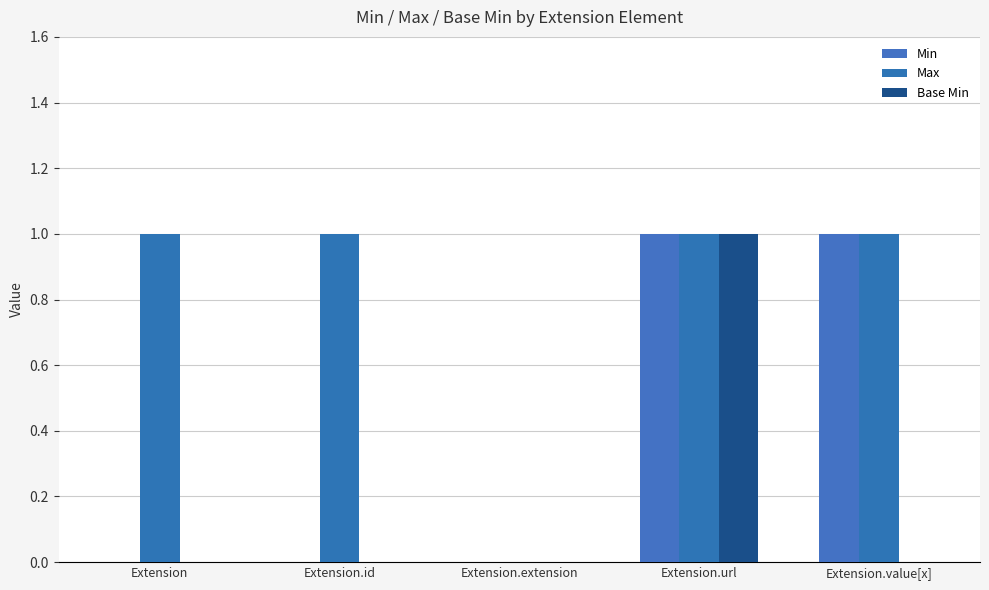

At Extension, list the series in order from largest to smallest.

Max, Min, Base Min